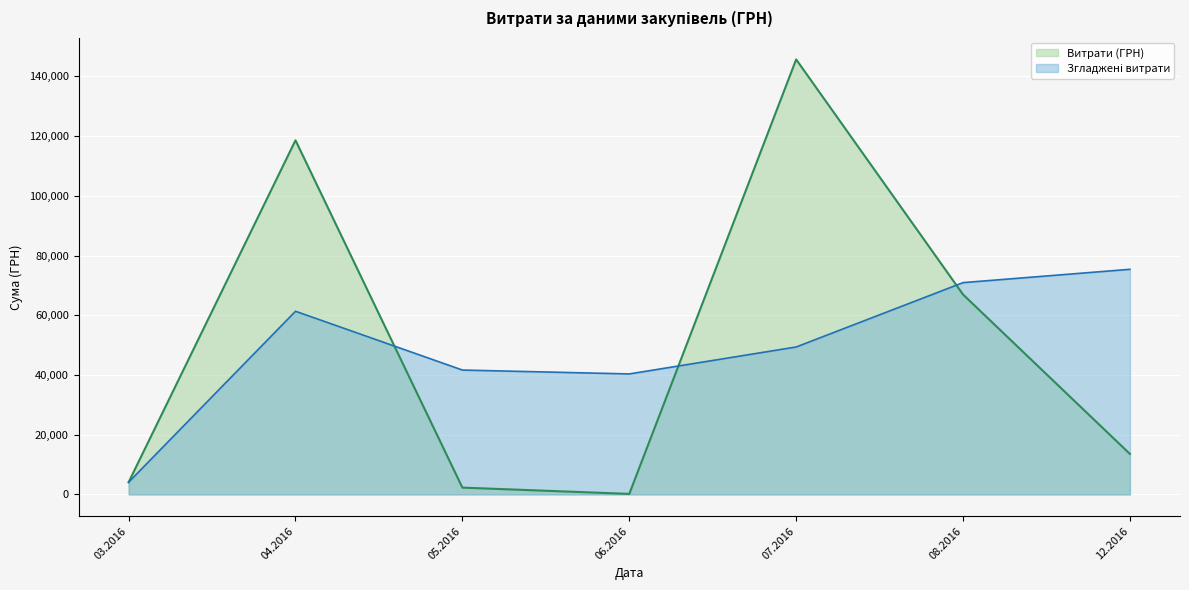

What is the greatest value displayed?

145698.9